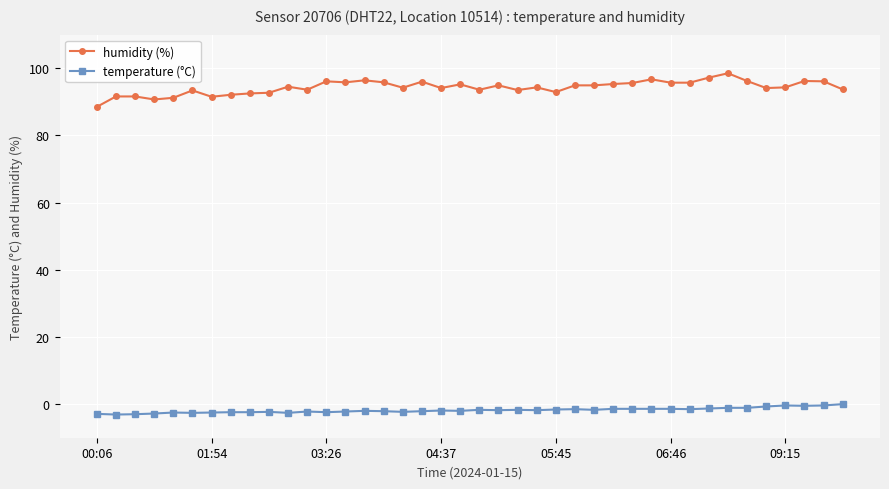

What are all the series names shown in the legend?

humidity (%), temperature (°C)